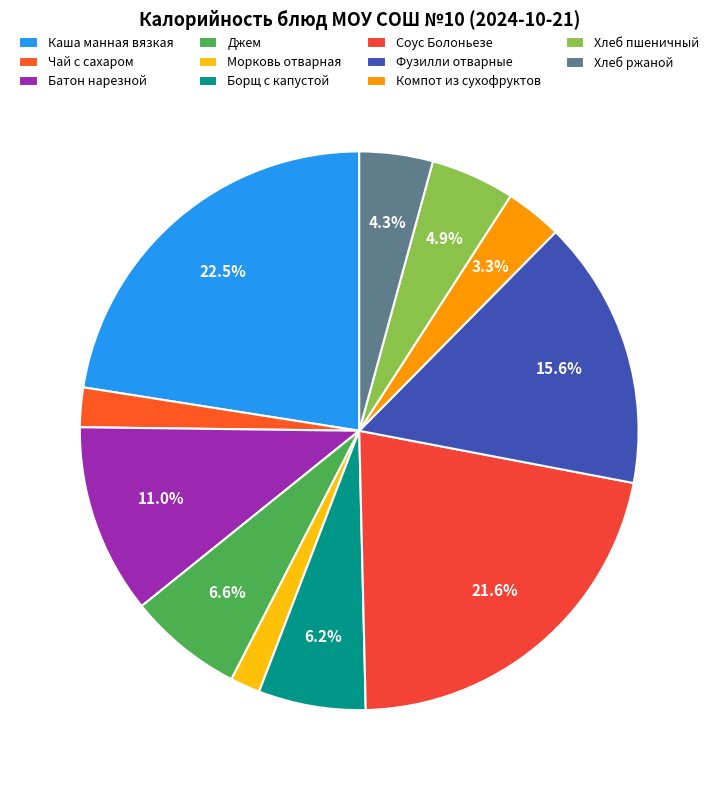

Approximately how many times larger is the value at Каша манная вязкая compared to Хлеб пшеничный?

4.6